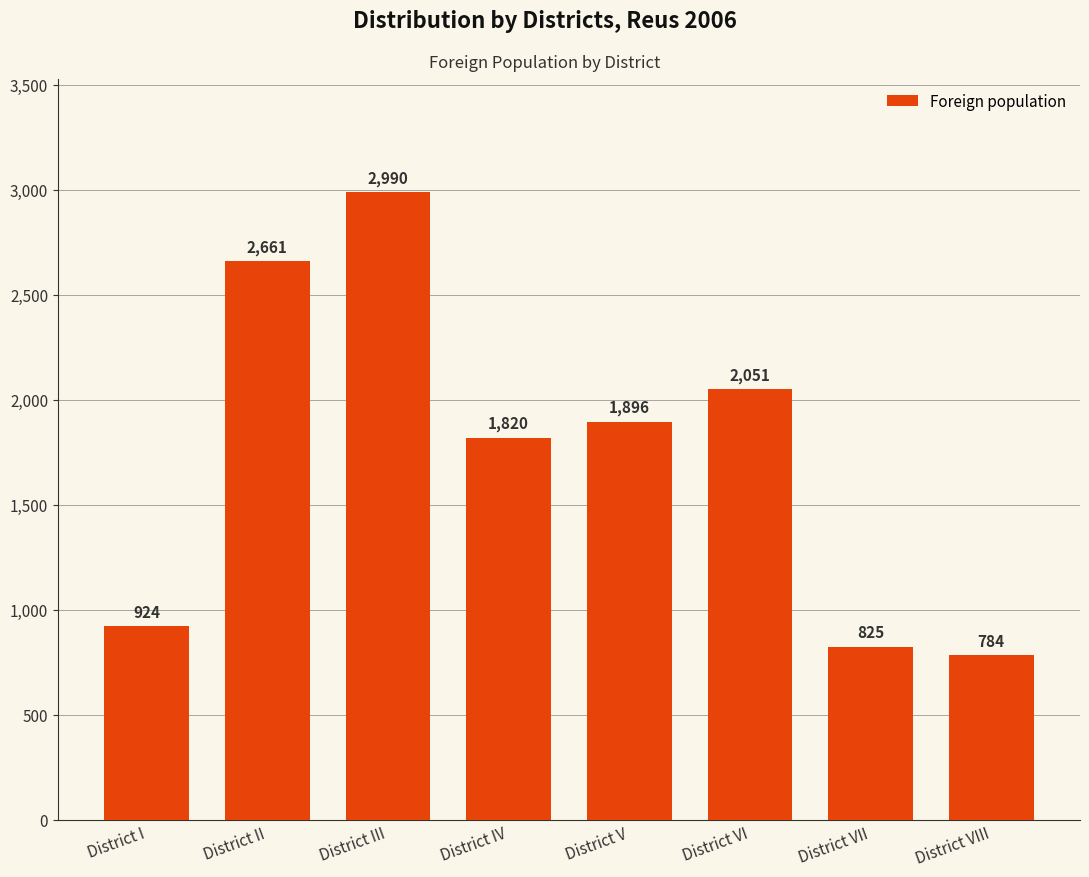

What is the ratio of the value at District III to the value at District VII?

3.6